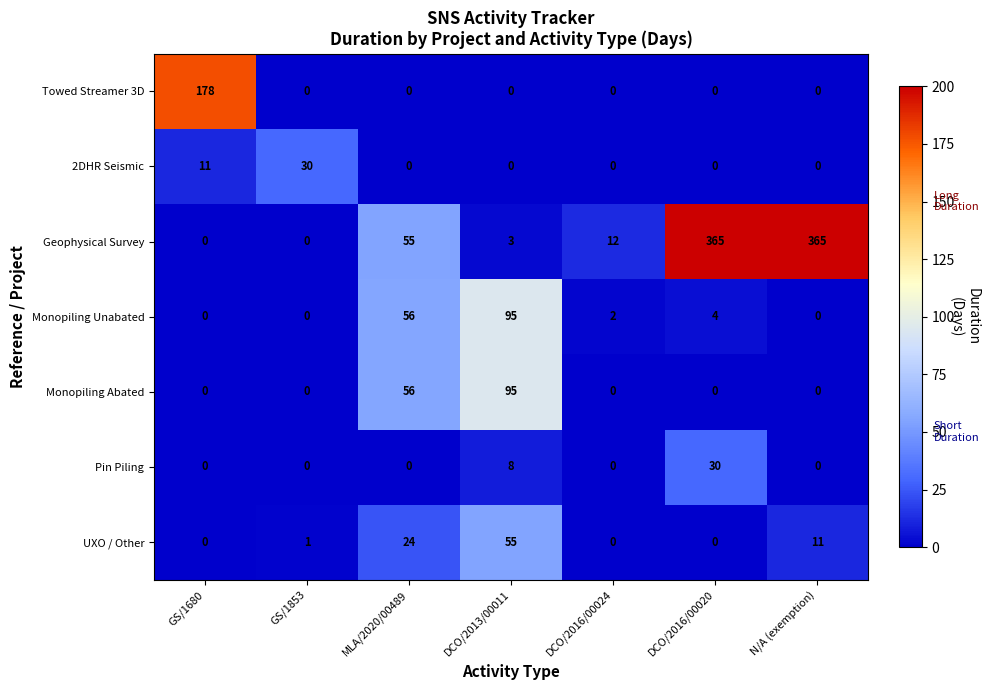

Which series has the widest spread of values?

Geophysical Survey